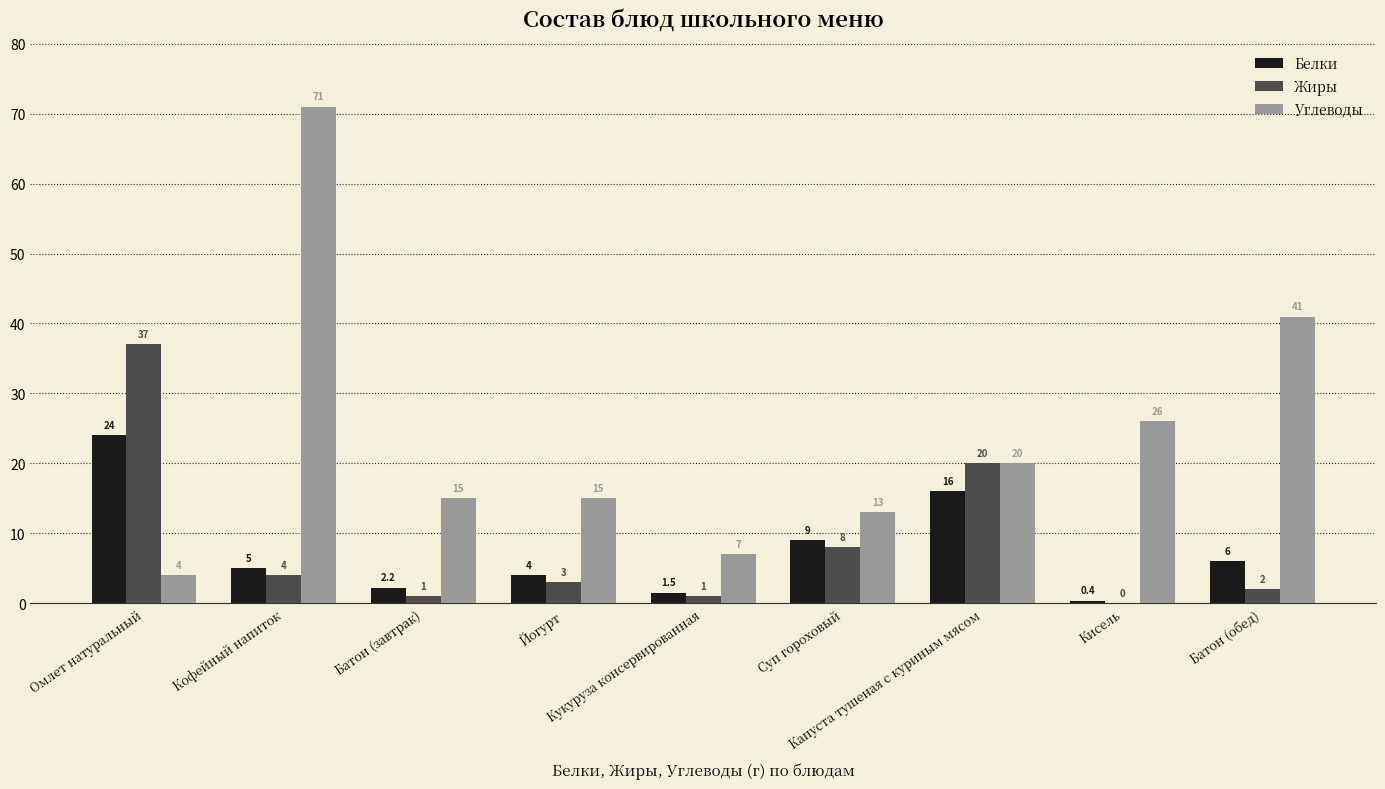

Reading left to right, list all the values displayed in this chart.

Белки: Омлет натуральный=24.0	Кофейный напиток=5.0	Батон (завтрак)=2.2	Йогурт=4.0	Кукуруза консервированная=1.5	Суп гороховый=9.0	Капуста тушеная с куриным мясом=16.0	Кисель=0.4	Батон (обед)=6.0
Жиры: Омлет натуральный=37.0	Кофейный напиток=4.0	Батон (завтрак)=1.0	Йогурт=3.0	Кукуруза консервированная=1.0	Суп гороховый=8.0	Капуста тушеная с куриным мясом=20.0	Кисель=0.0	Батон (обед)=2.0
Углеводы: Омлет натуральный=4.0	Кофейный напиток=71.0	Батон (завтрак)=15.0	Йогурт=15.0	Кукуруза консервированная=7.0	Суп гороховый=13.0	Капуста тушеная с куриным мясом=20.0	Кисель=26.0	Батон (обед)=41.0